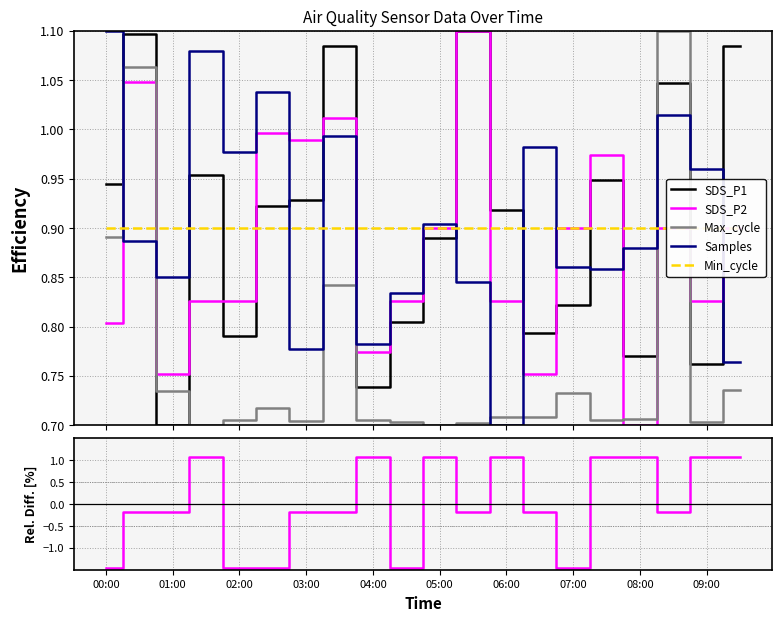

True or false: SDS_P1 and Max_cycle intersect in this chart.

True